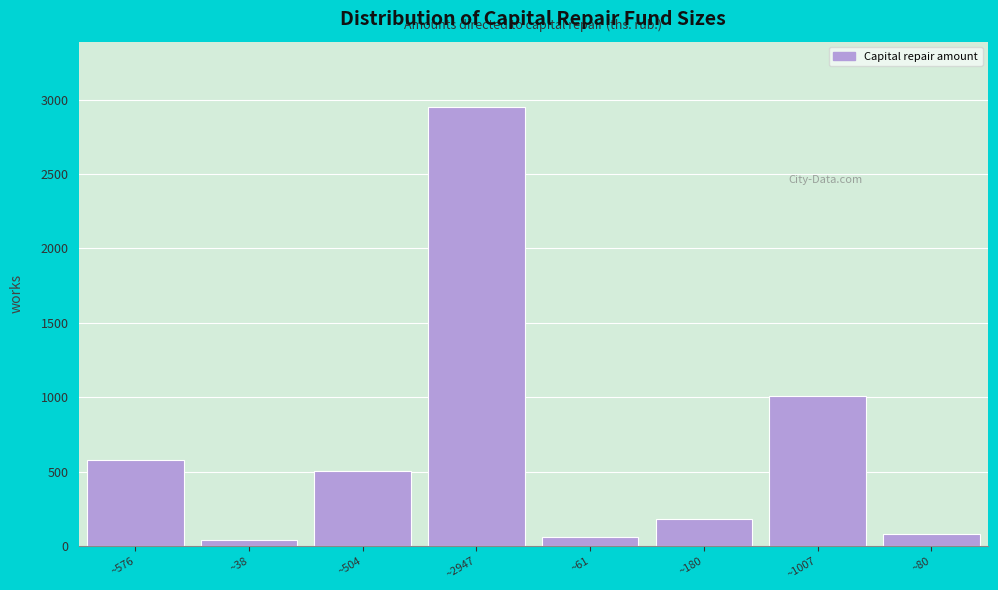

Reading left to right, what are all the values shown in this chart?

~576=576.5	~38=38.8	~504=504.3	~2947=2947.1	~61=61.5	~180=180.8	~1007=1007.7	~80=80.6